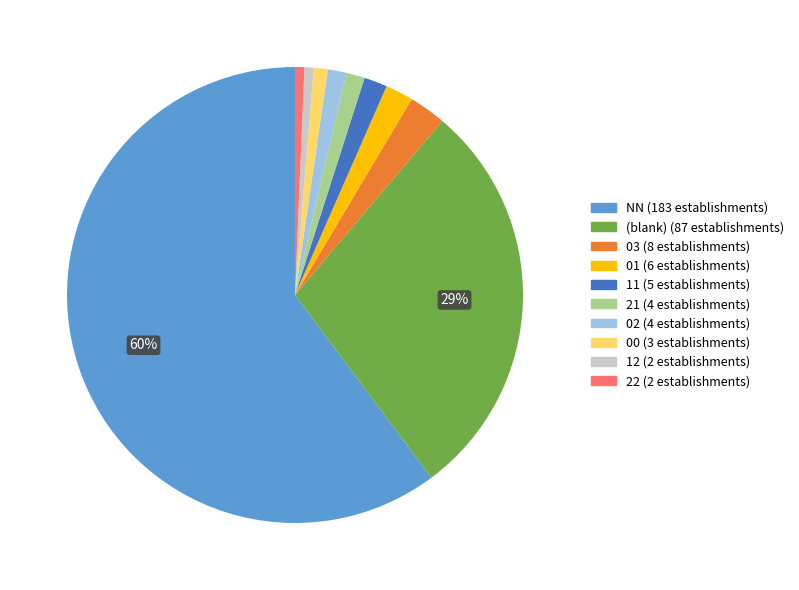

Is there any slice that represents more than half of the pie?

Yes